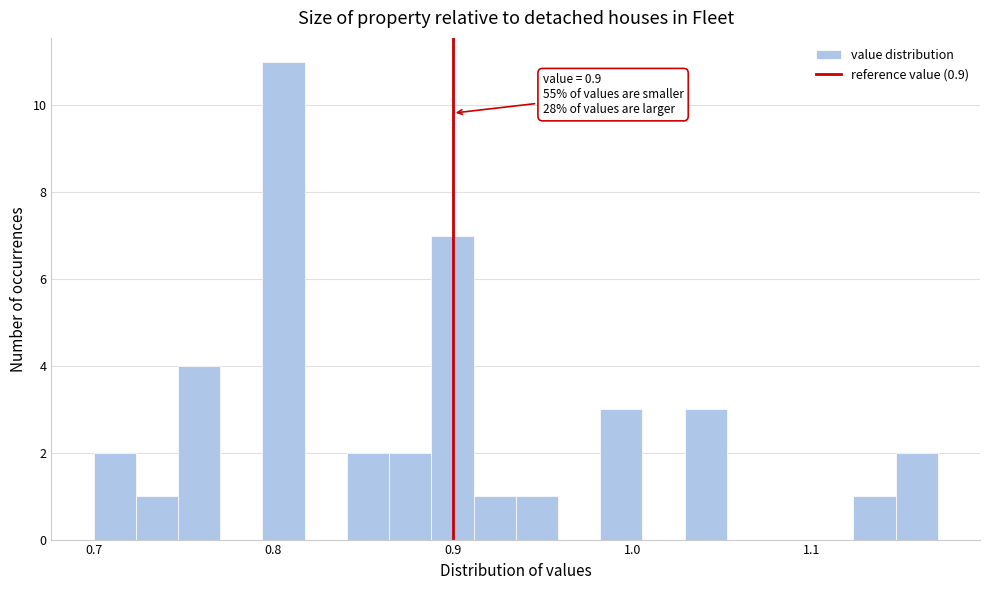

Around what value on the x-axis is the tallest bar? Give the approximate position of its centre, as read against the axis.

0.81